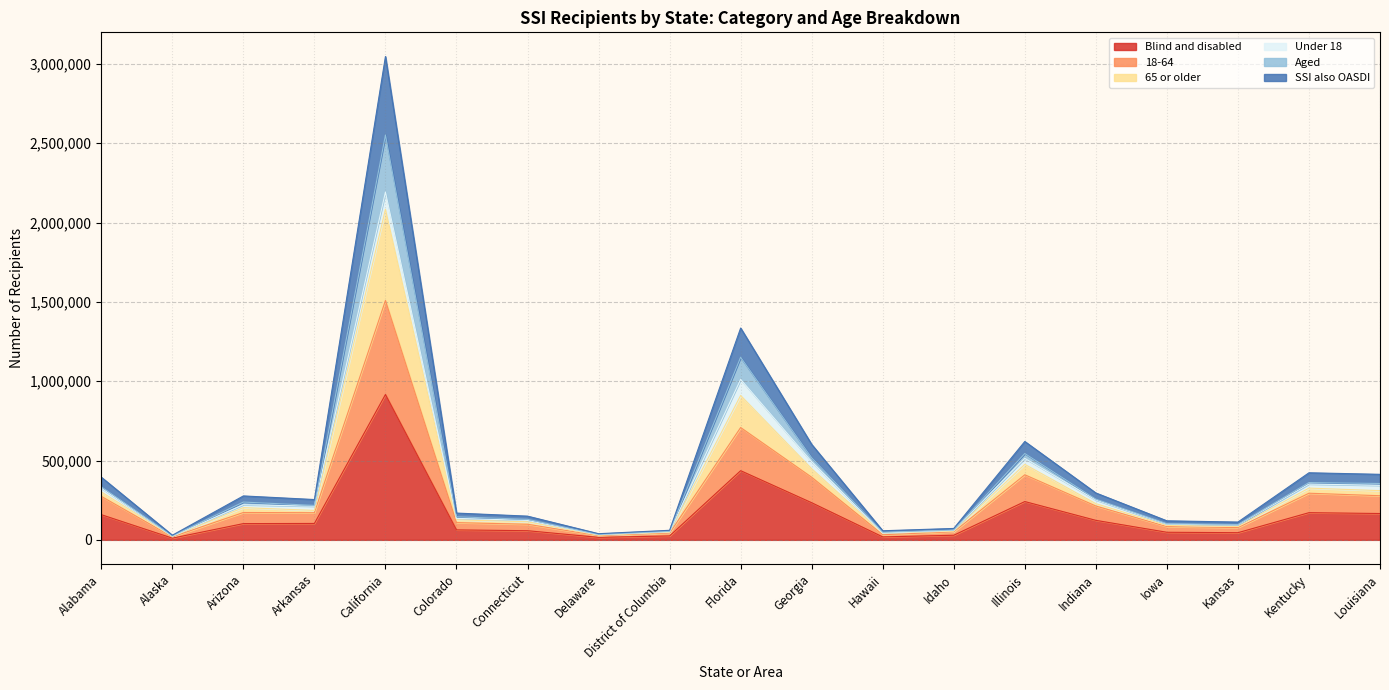

What is the value of the 18-64 point at the 4th from the left?

170867